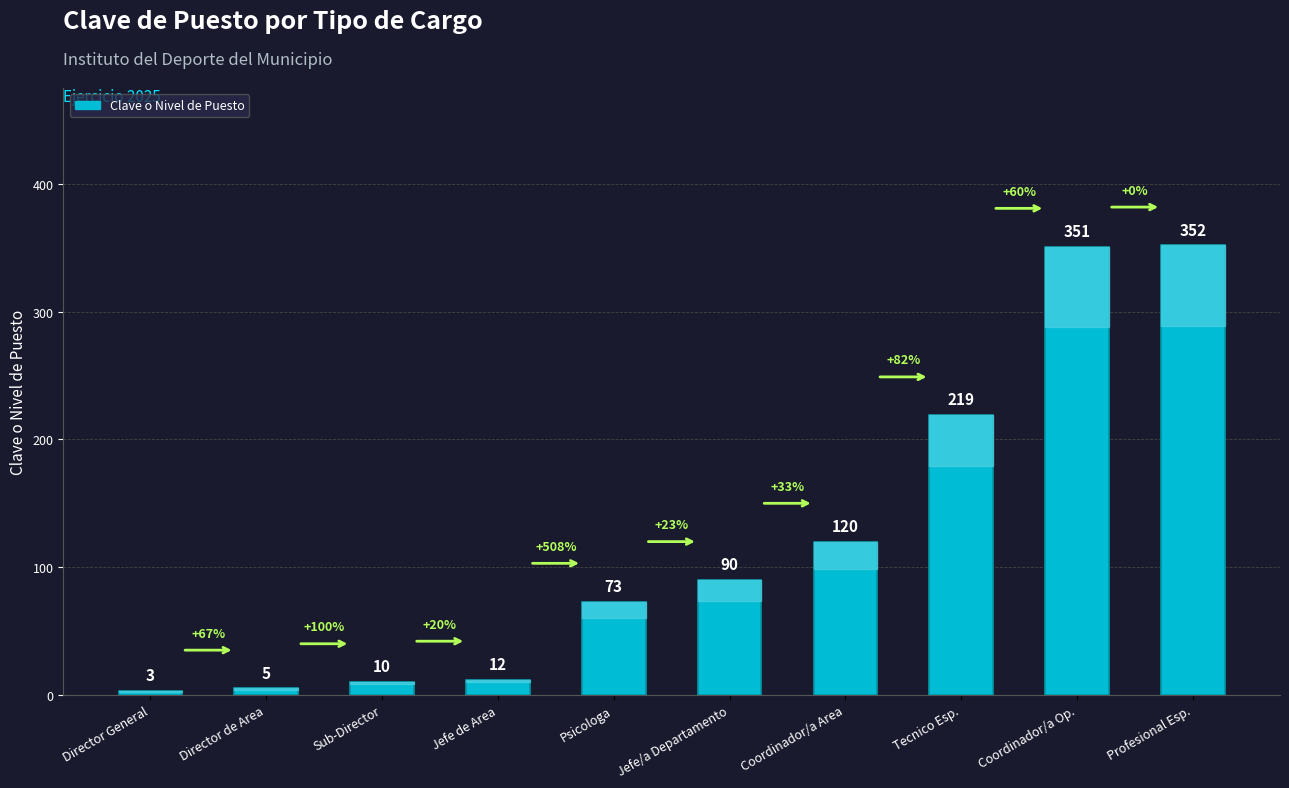

What is the minimum value shown in the chart?

3